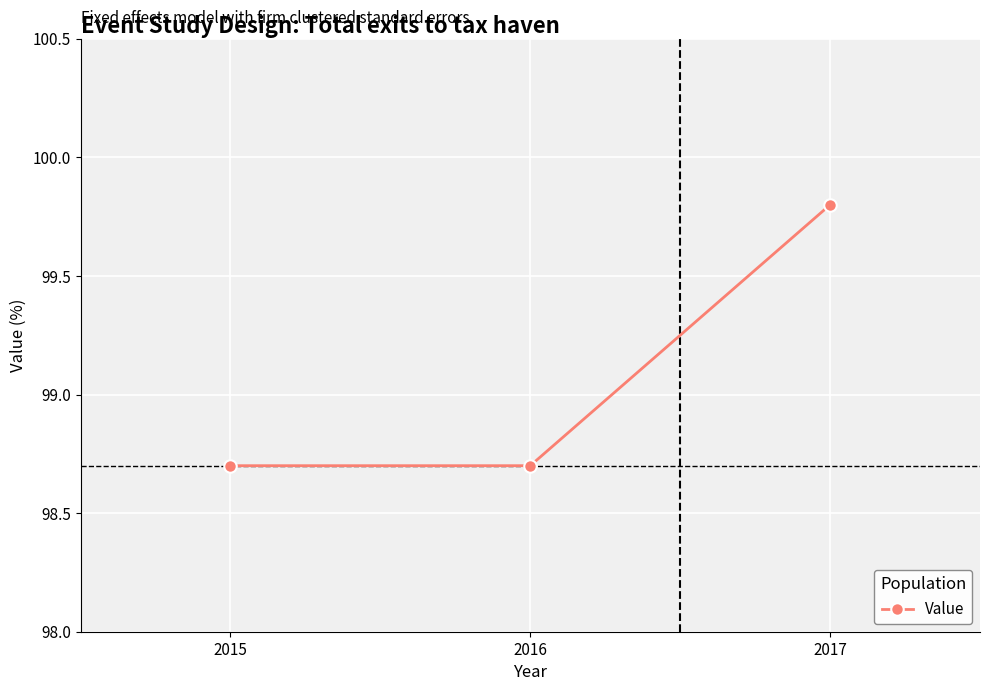

Reading left to right, list all the values displayed in this chart.

98.7	98.7	99.8